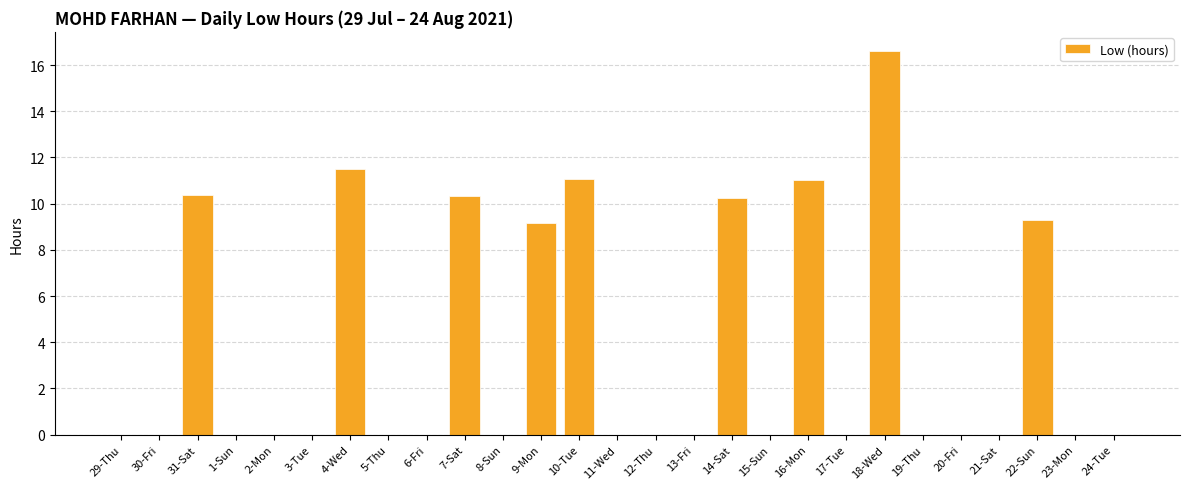

What is the difference between the values at 15-Sun and 18-Wed?

16.6